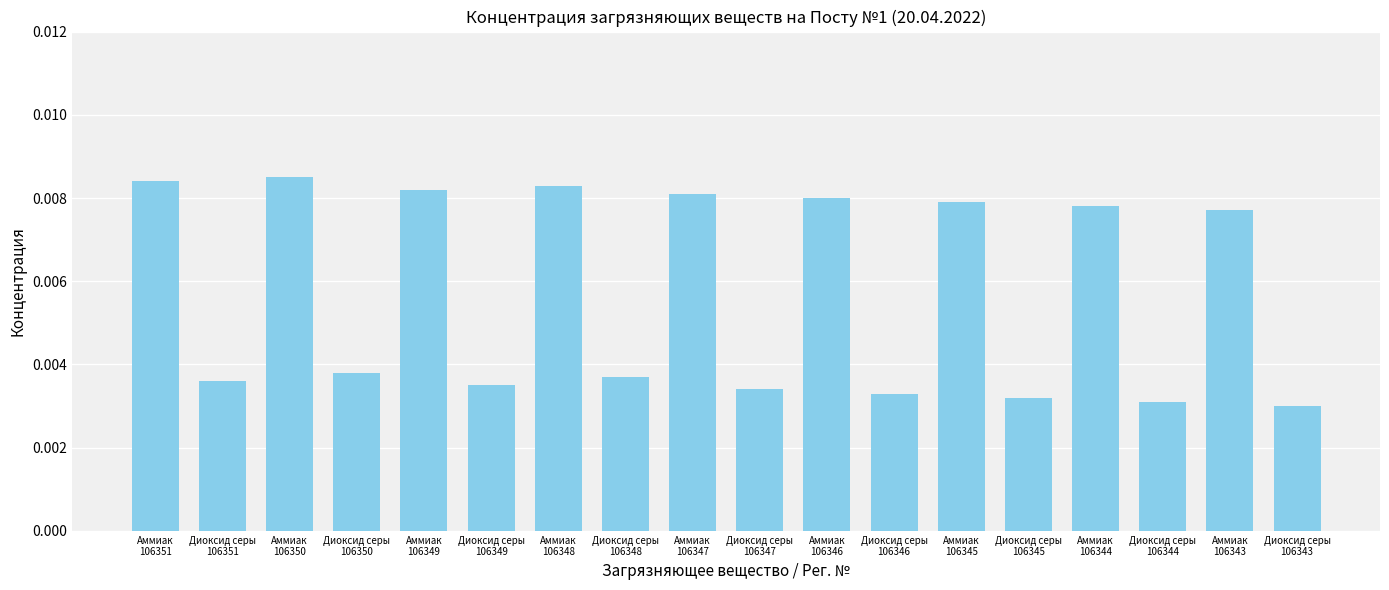

Which label corresponds to the largest value in the chart?

Аммиак
106350